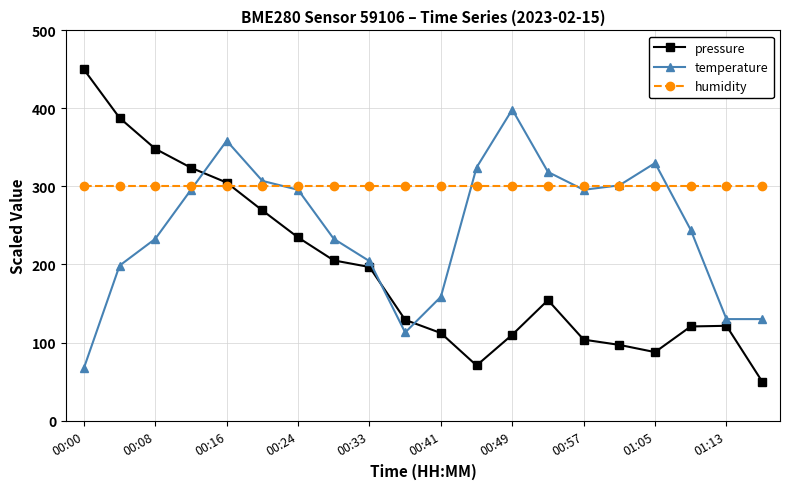

How many times do pressure and humidity cross each other?

1